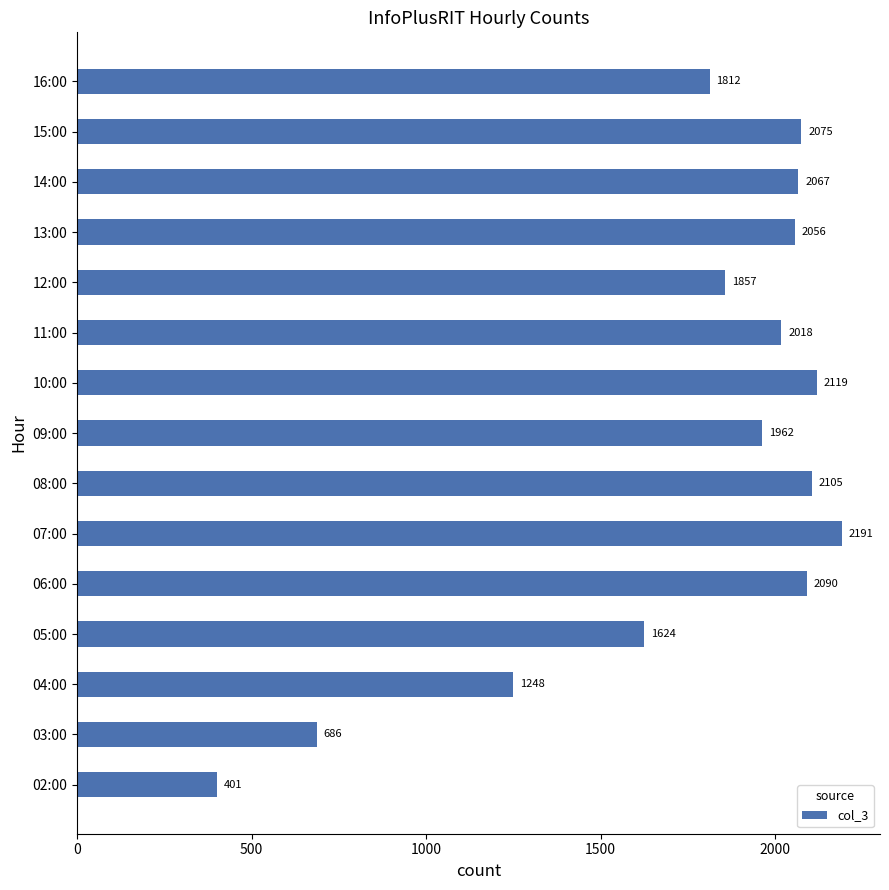

At which label is the value closest to 1296?

04:00